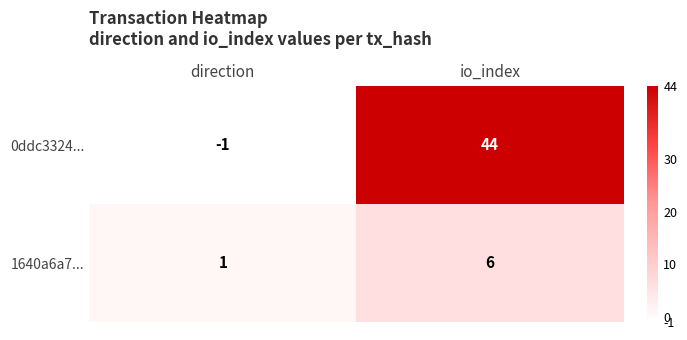

The value of 0ddc3324... at direction is -2. True or false?

False